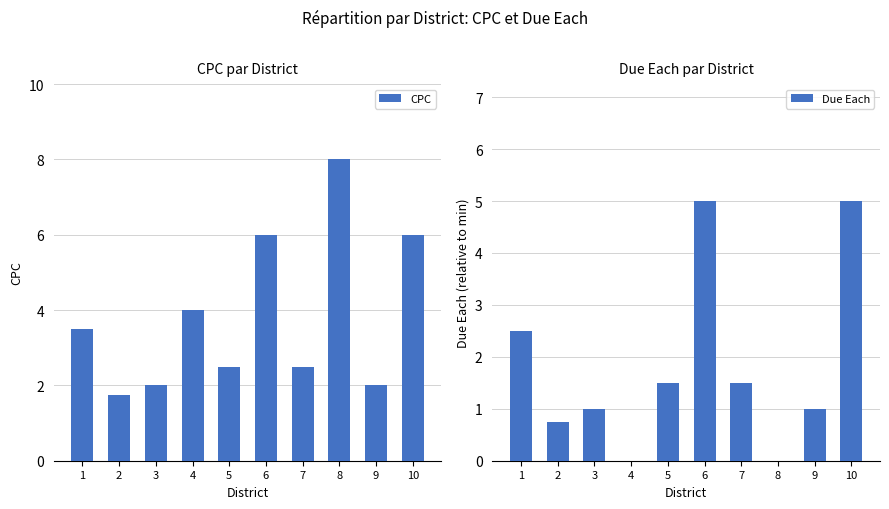

What is the maximum value shown in the chart?

8.0